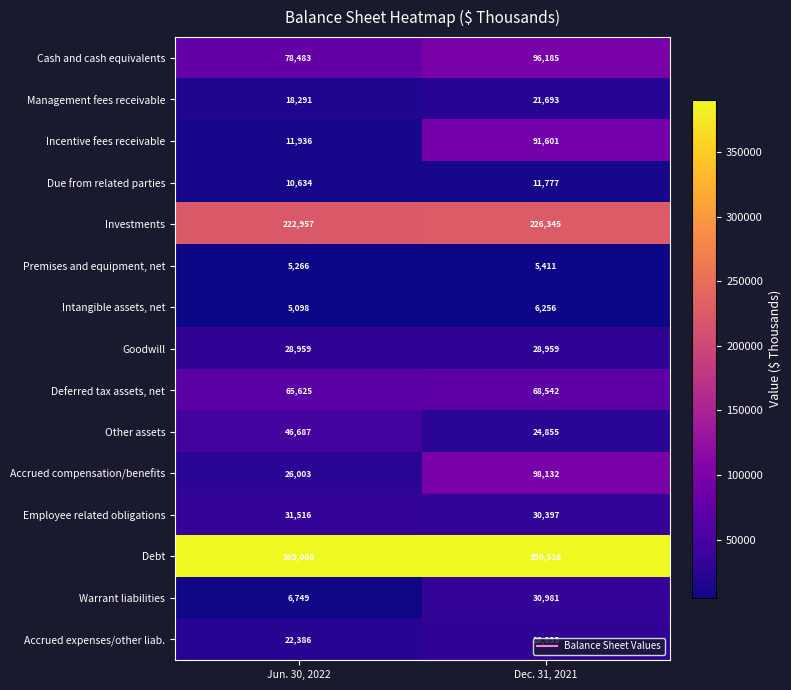

List the labels in order of Debt value, largest first.

Dec. 31, 2021, Jun. 30, 2022